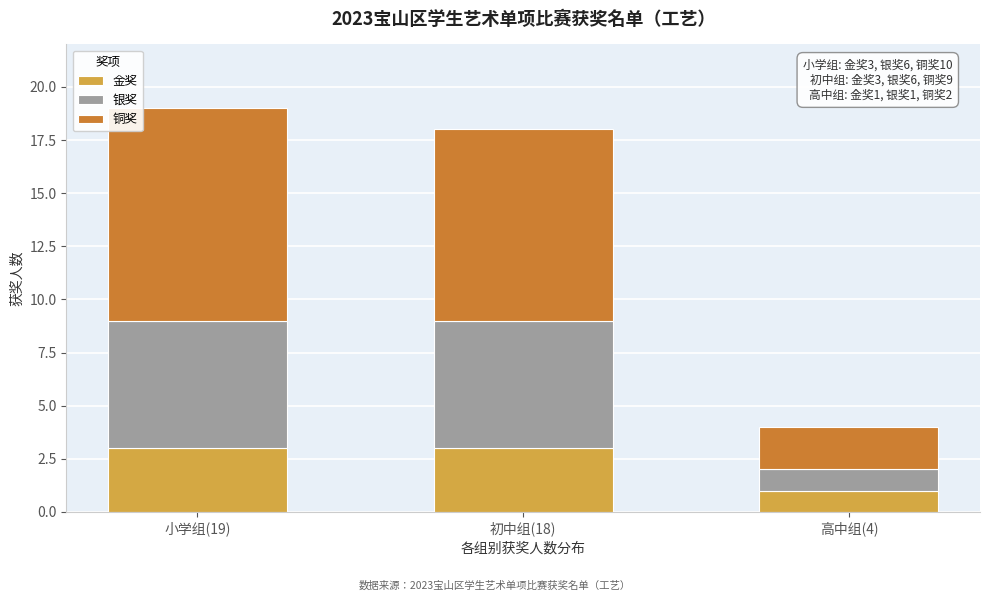

Reading left to right, transcribe the values for 金奖.

3	3	1